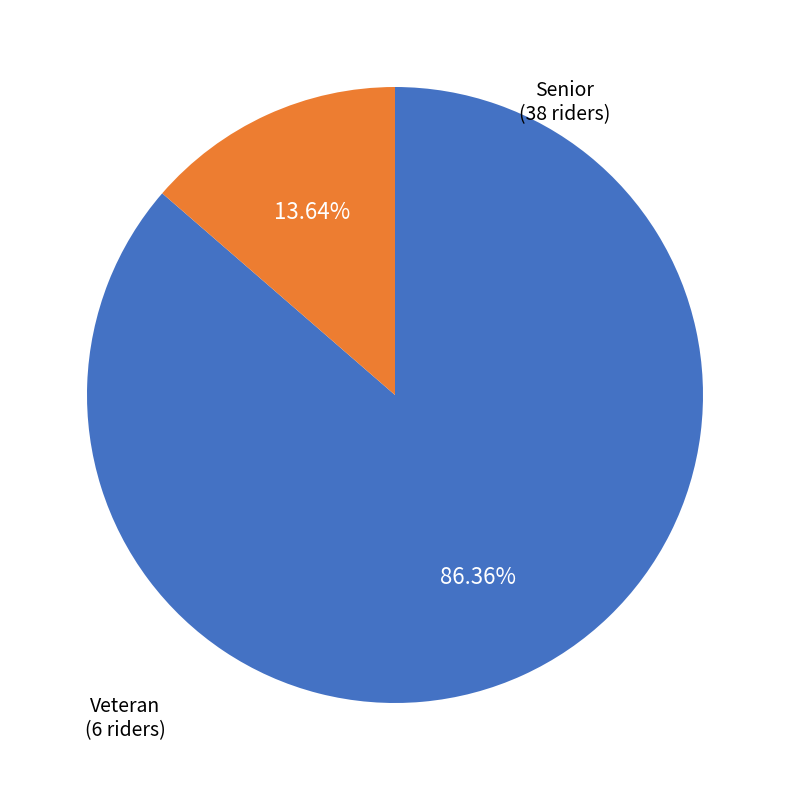

Count the number of slices in the pie.

2